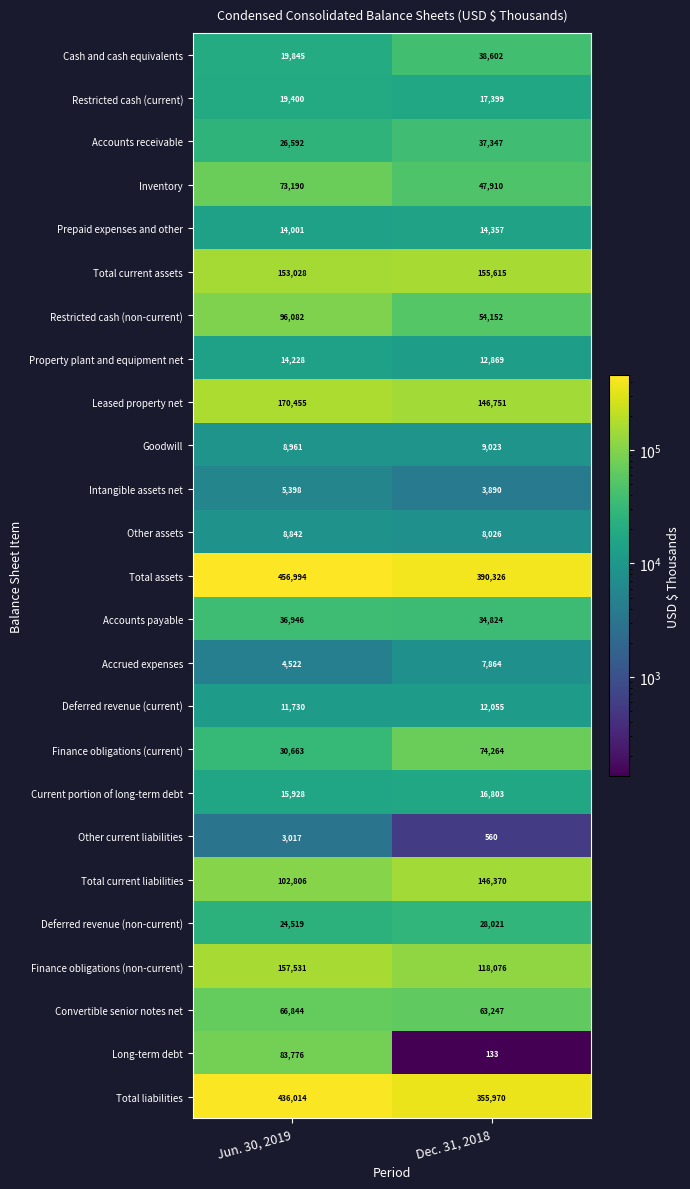

What is the minimum value shown in the chart?

133